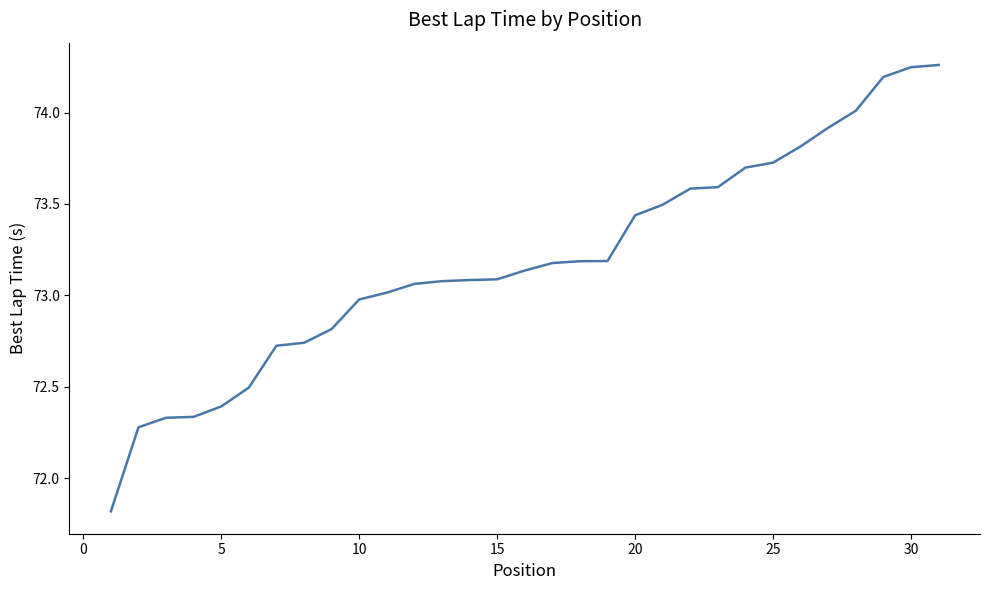

What is the smallest value displayed?

71.8